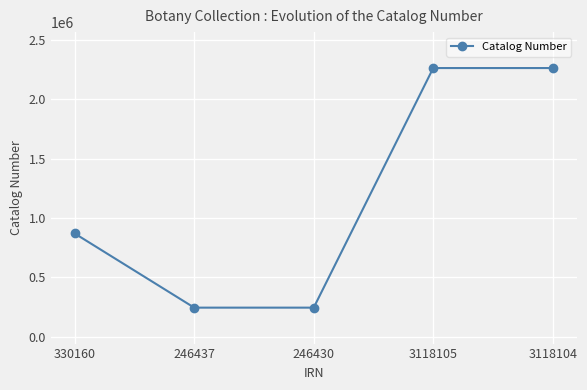

Is it true that the value at 3118104 is 2260230?

True